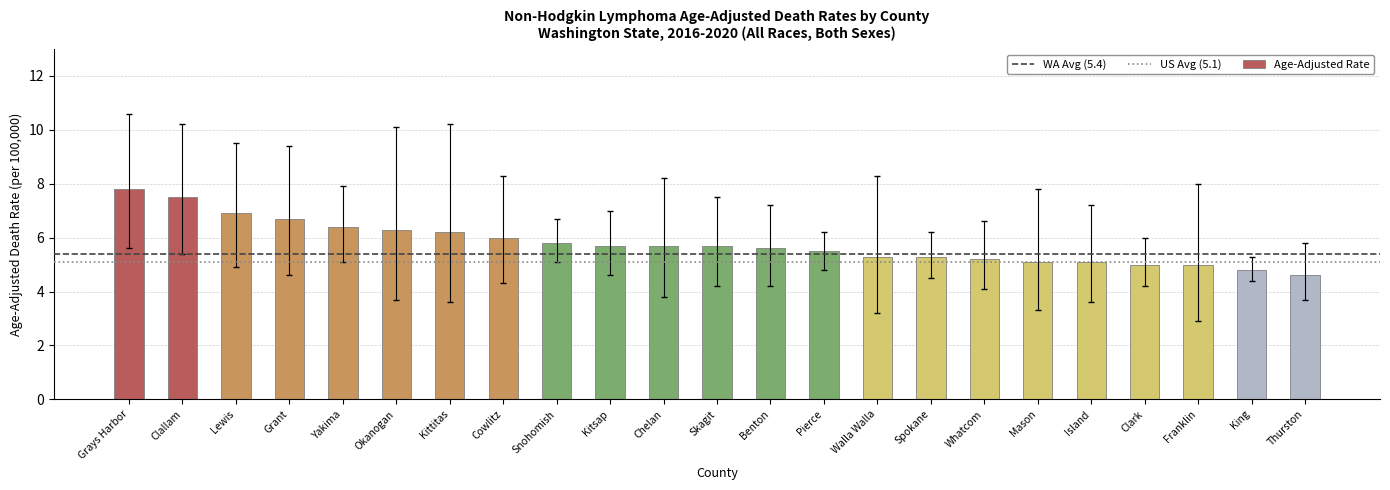

True or false: the data shows 6.9 at Whatcom.

False